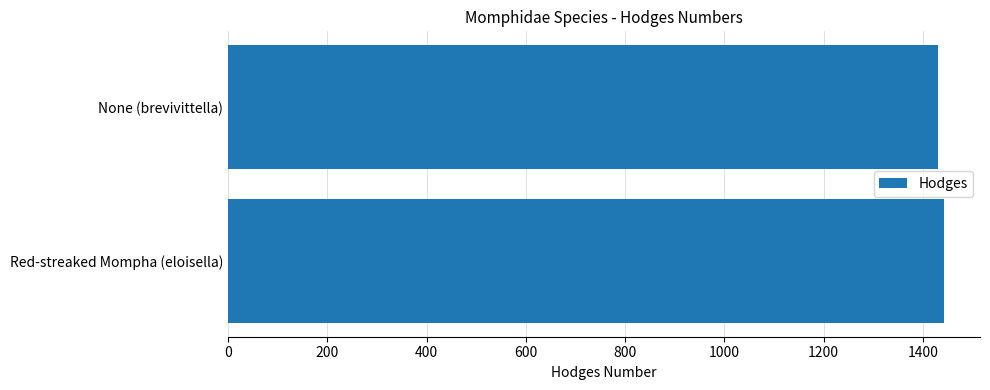

Reading top to bottom, transcribe all the data shown in this chart.

None (brevivittella)=1430	Red-streaked Mompha (eloisella)=1443